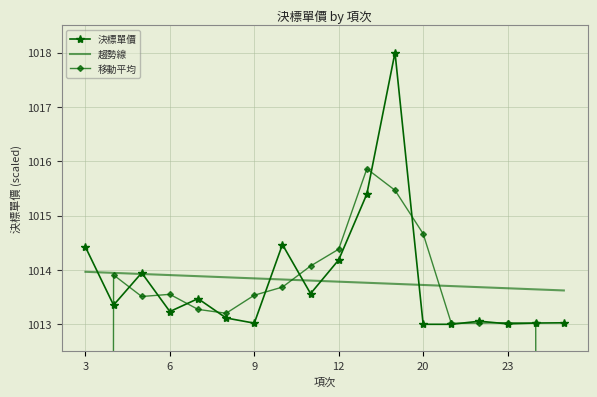

What is the highest value of the 趨勢線 series?

1014.0